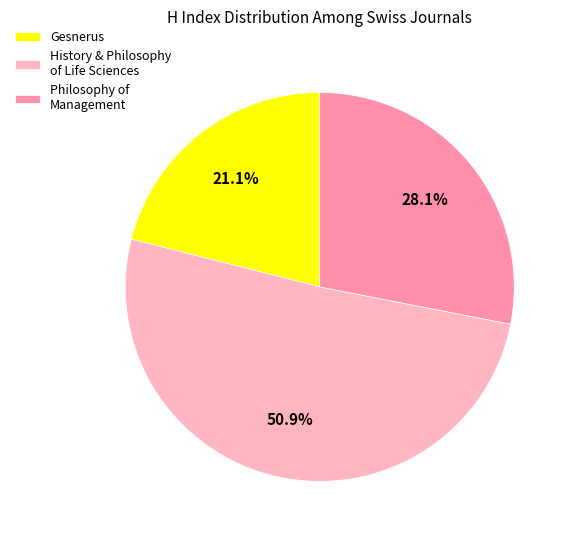

Rank the categories by value from lowest to highest.

Gesnerus, Philosophy of Management, History & Philosophy of Life Sciences